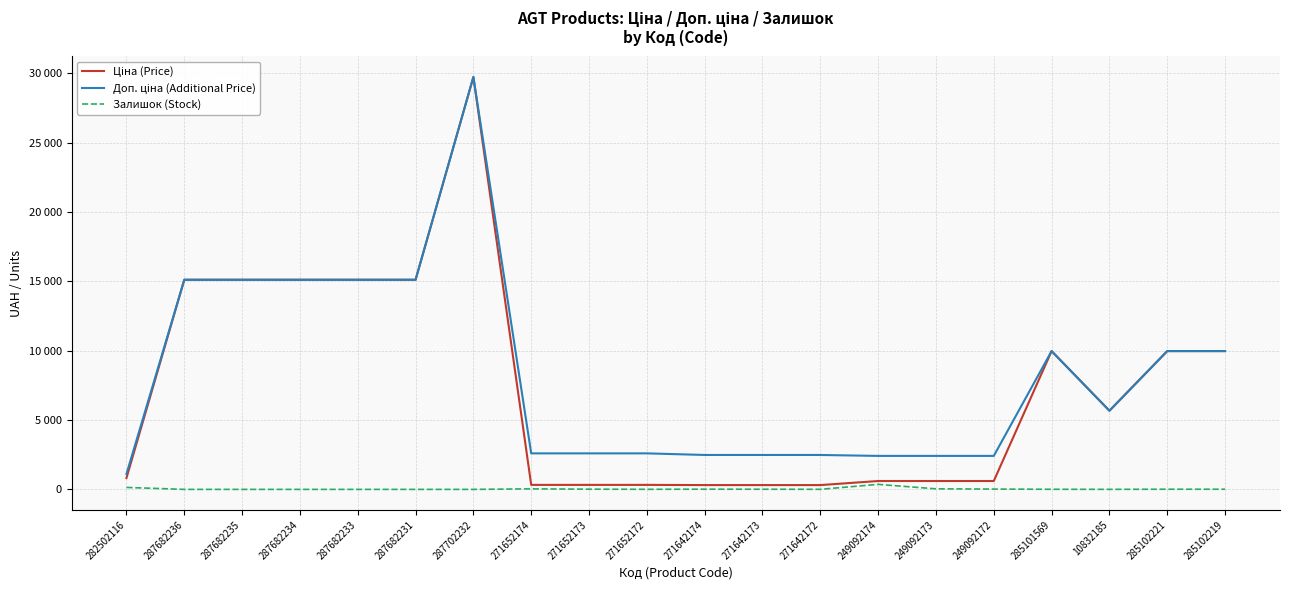

What is the difference between the Залишок (Stock) values at 271652173 and 249092172?

7.0